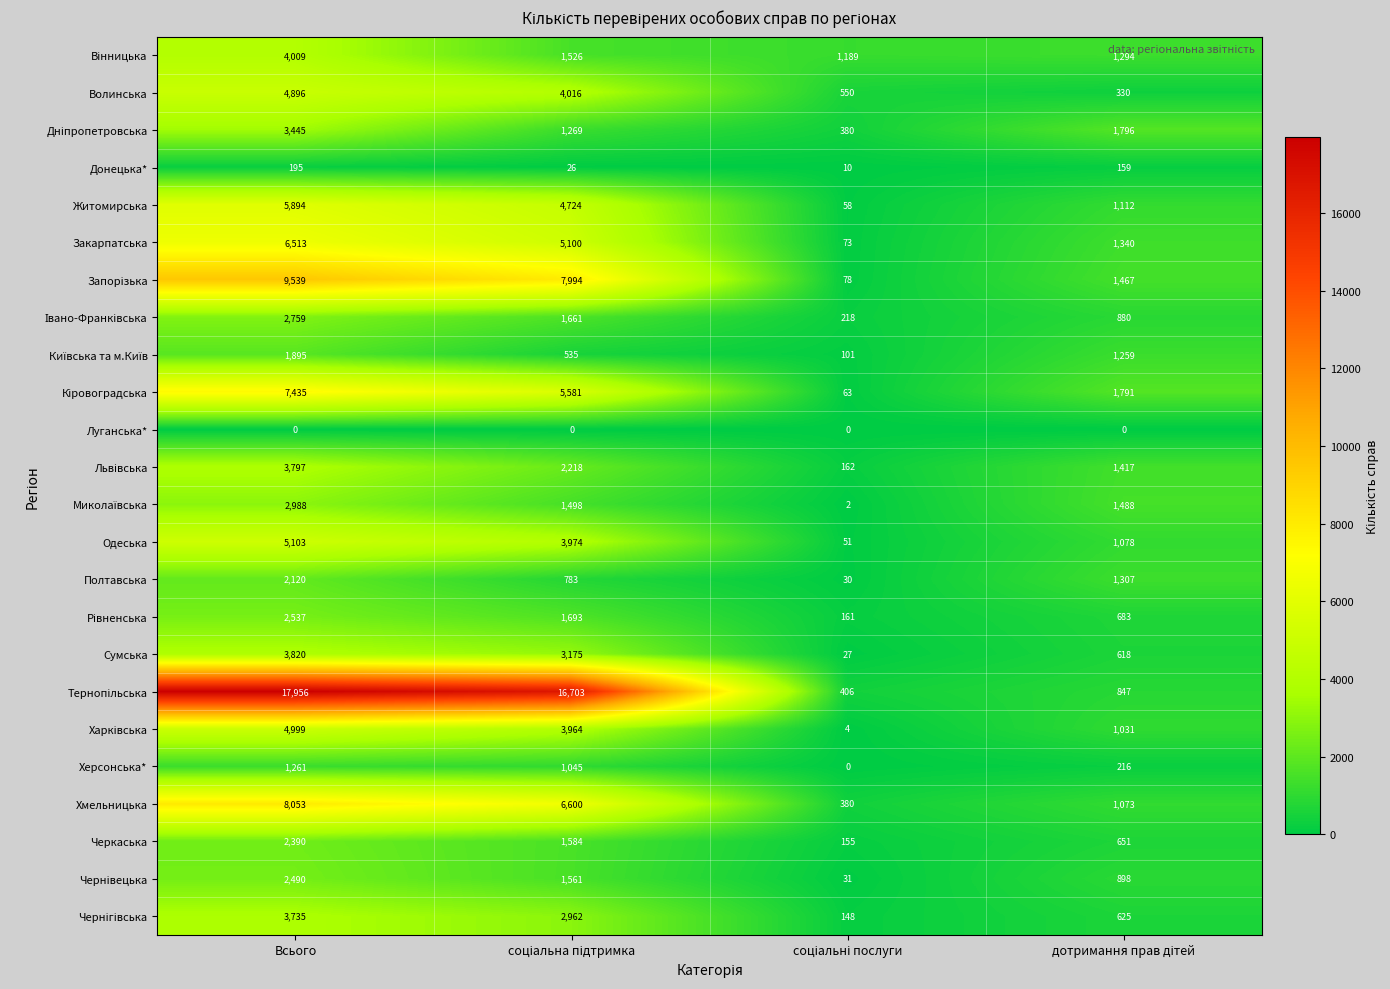

What is the difference between the second highest and second lowest values in the Черкаська series?

933